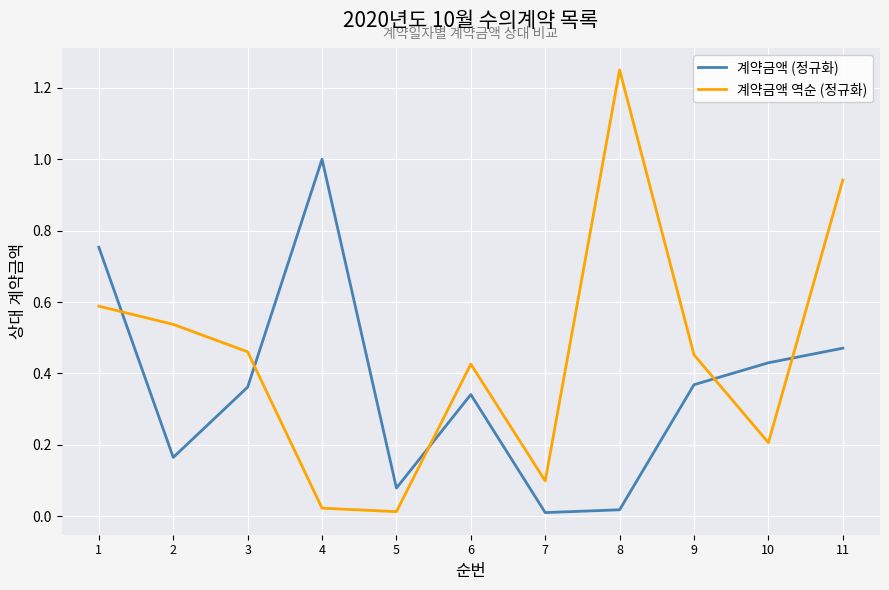

At which category is the sum across all series the highest?

11